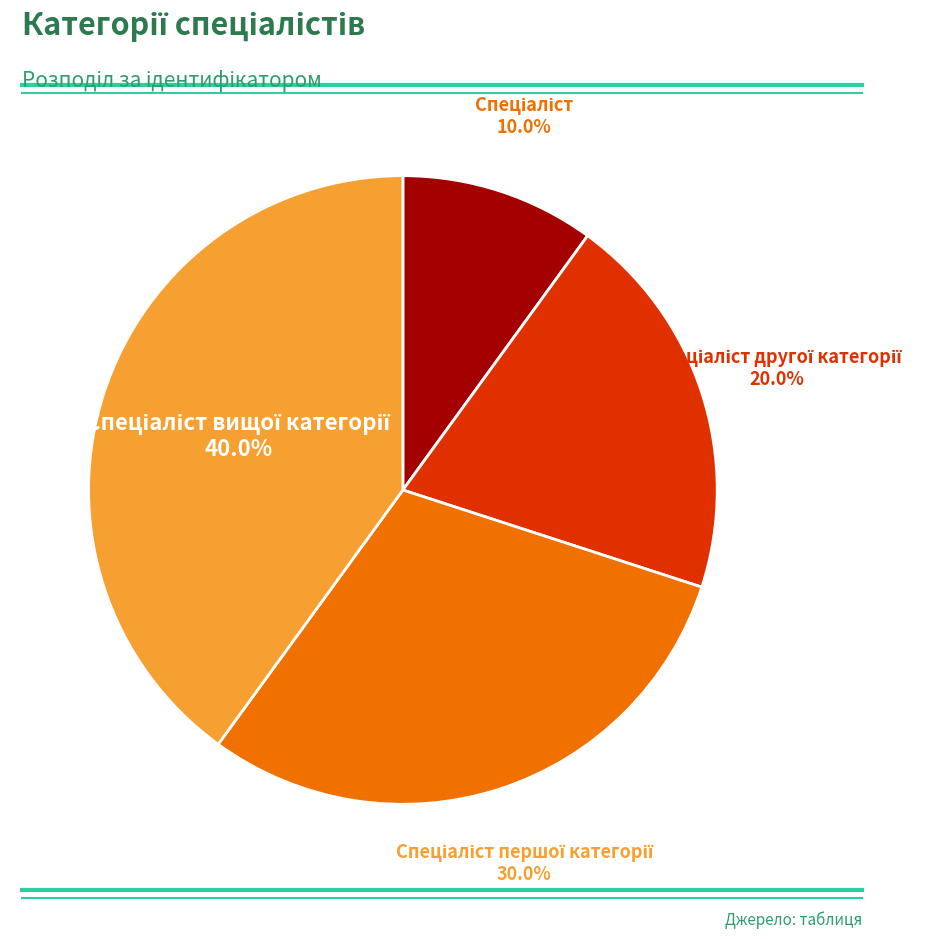

Is there a majority slice in this chart?

No